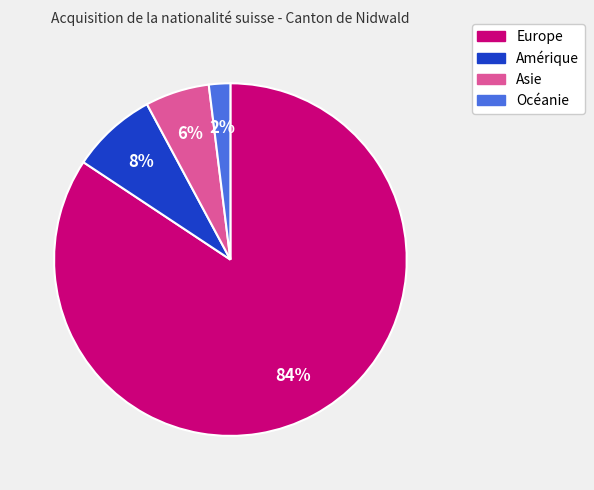

Combined, do Asie and Europe account for over 50%?

Yes